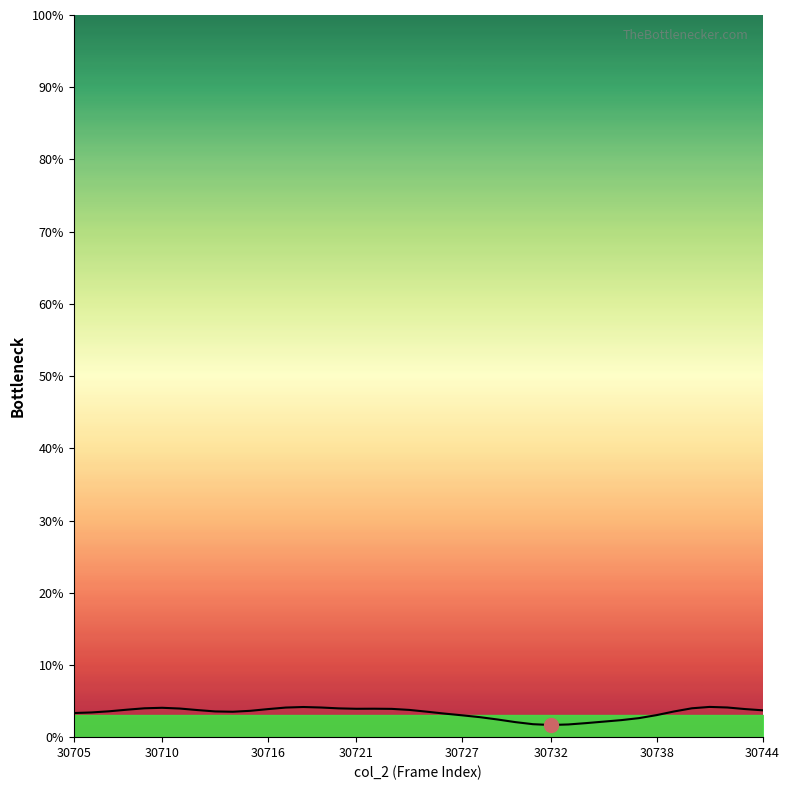

What is the greatest value displayed?

4.2